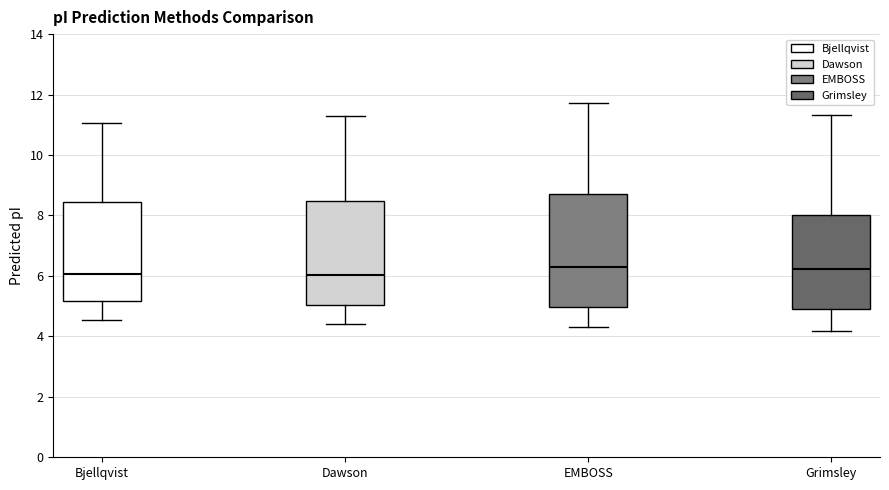

Comparing the boxes themselves (not the whiskers), which one is the tallest?

EMBOSS